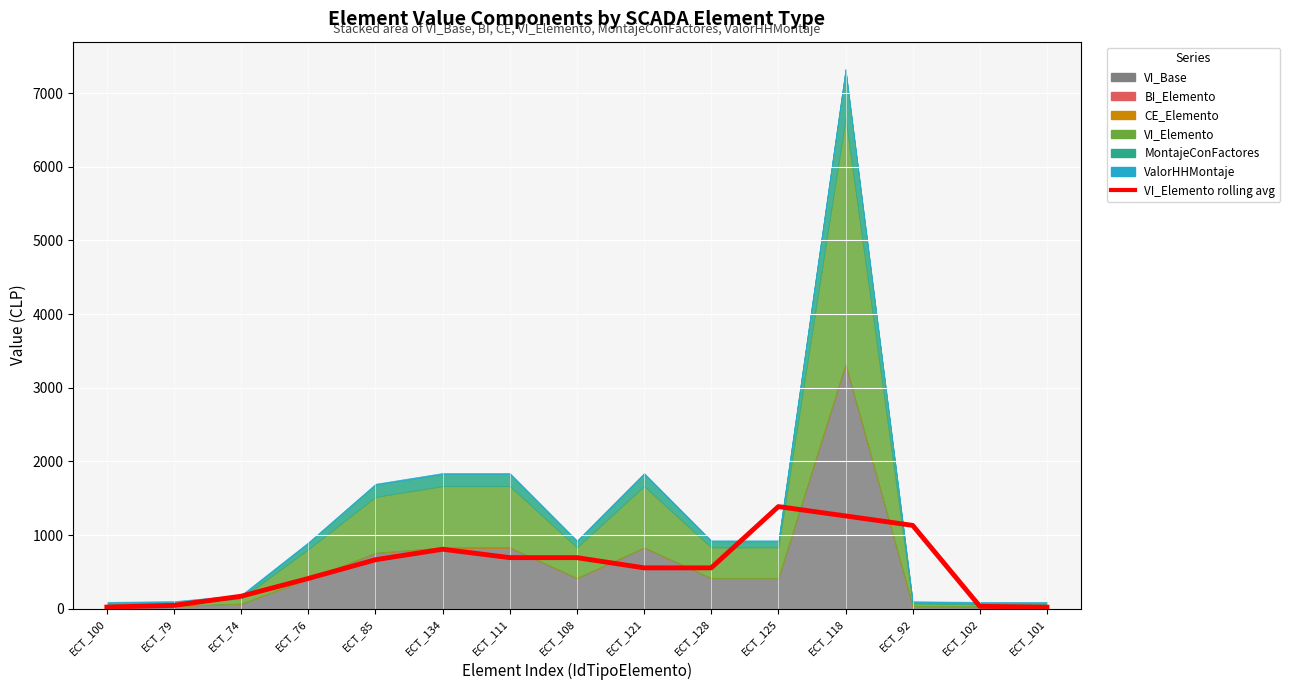

Where does the data first go above 554?

ECT_85